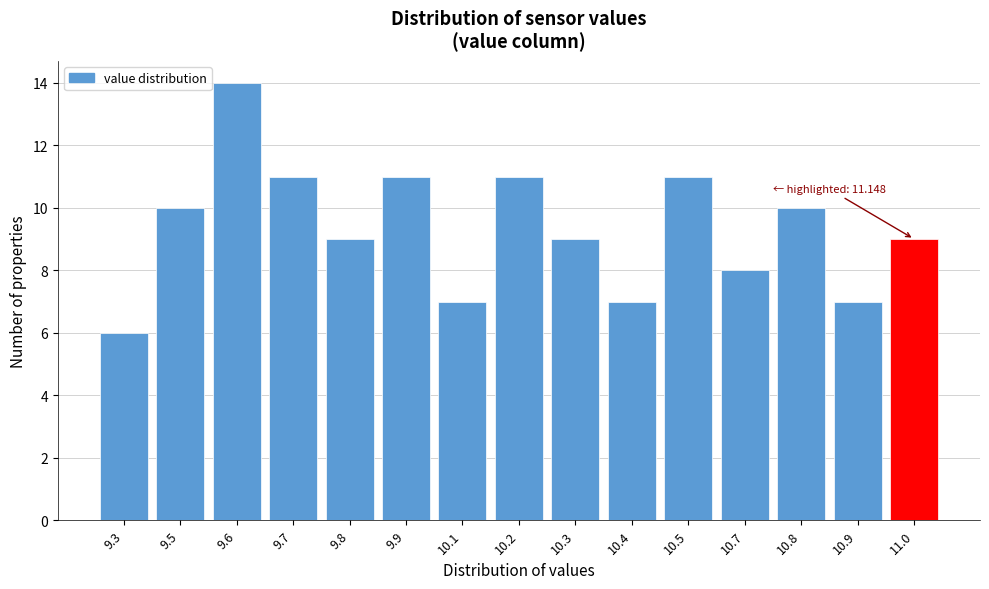

Reading left to right, what are all the values shown in this chart?

6	10	14	11	9	11	7	11	9	7	11	8	10	7	9